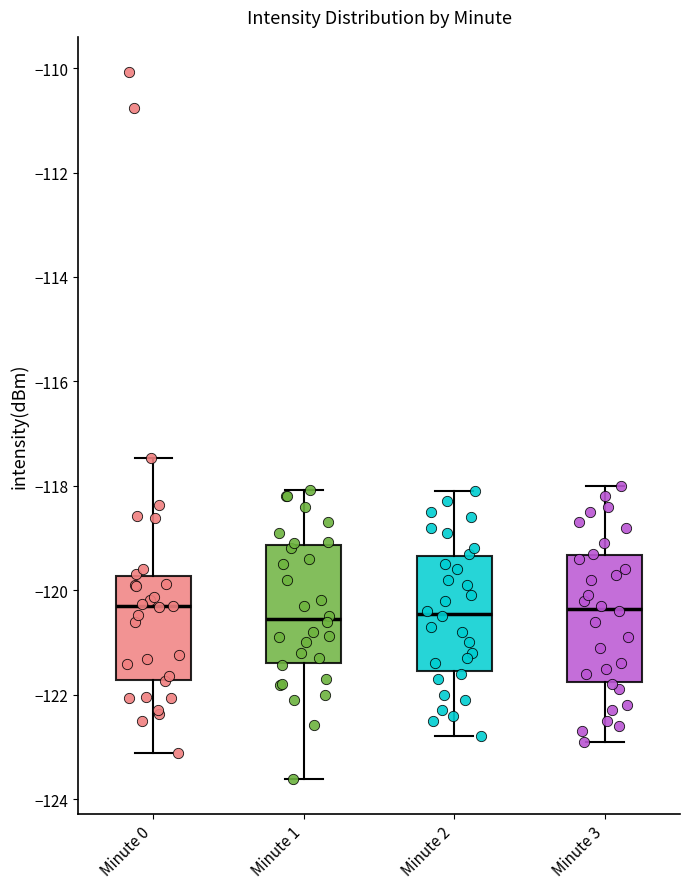

Where is the upper edge of the box for Minute 3 on the y-axis? The values are not printed on the chart, so give them approximately, as read against the axis.

-119.4